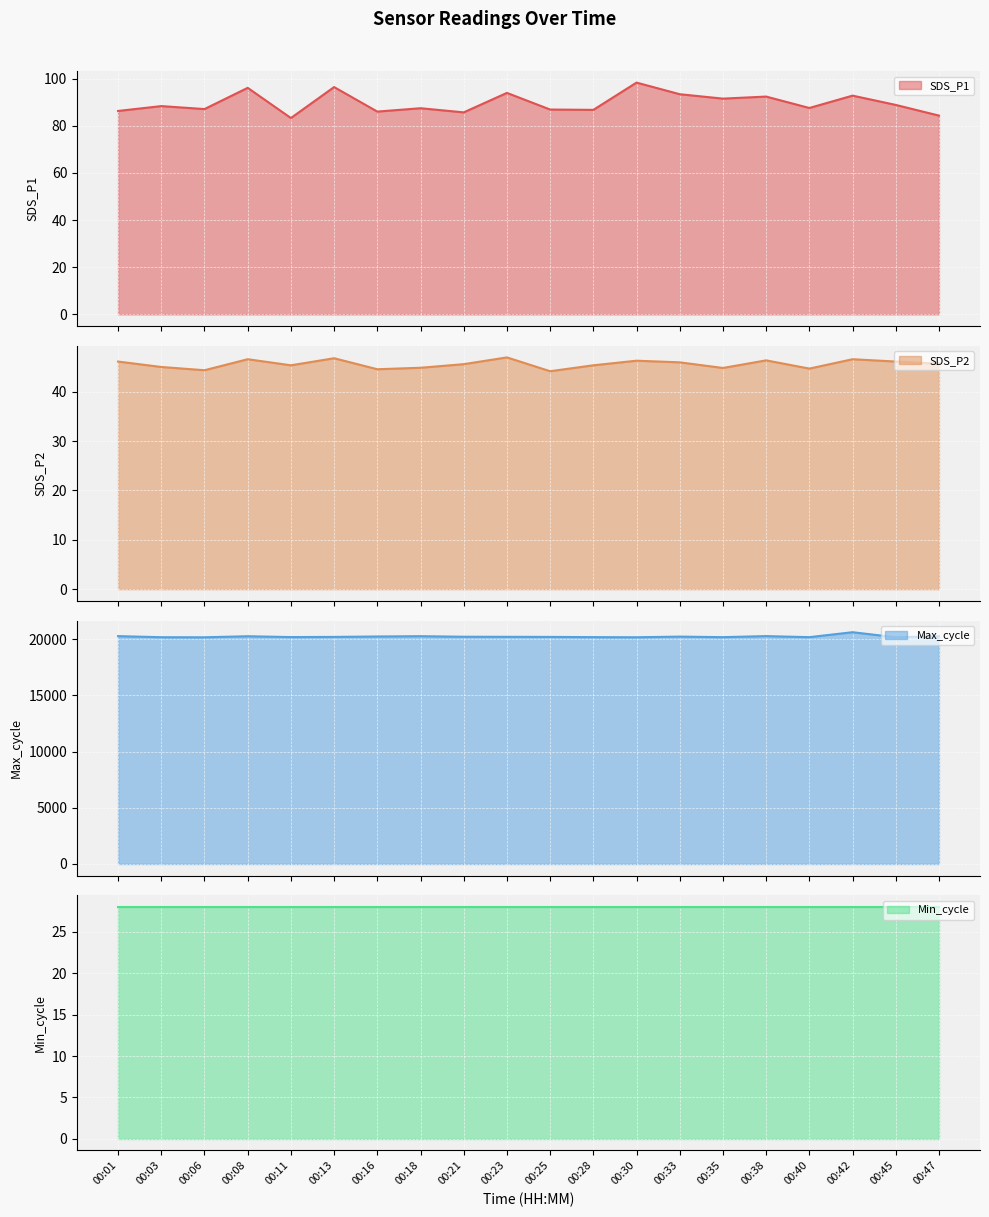

Which series has the largest total across all categories?

Max_cycle